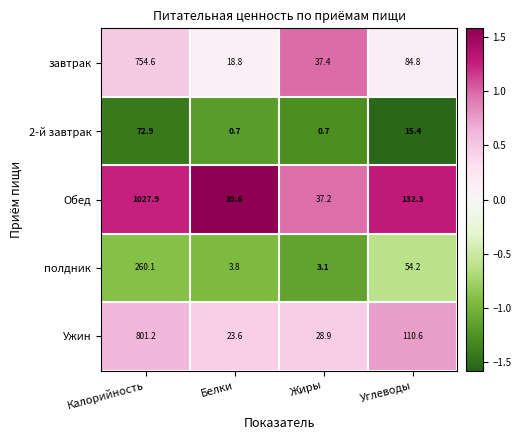

What is the difference between the полдник values at Калорийность and Жиры?

257.0